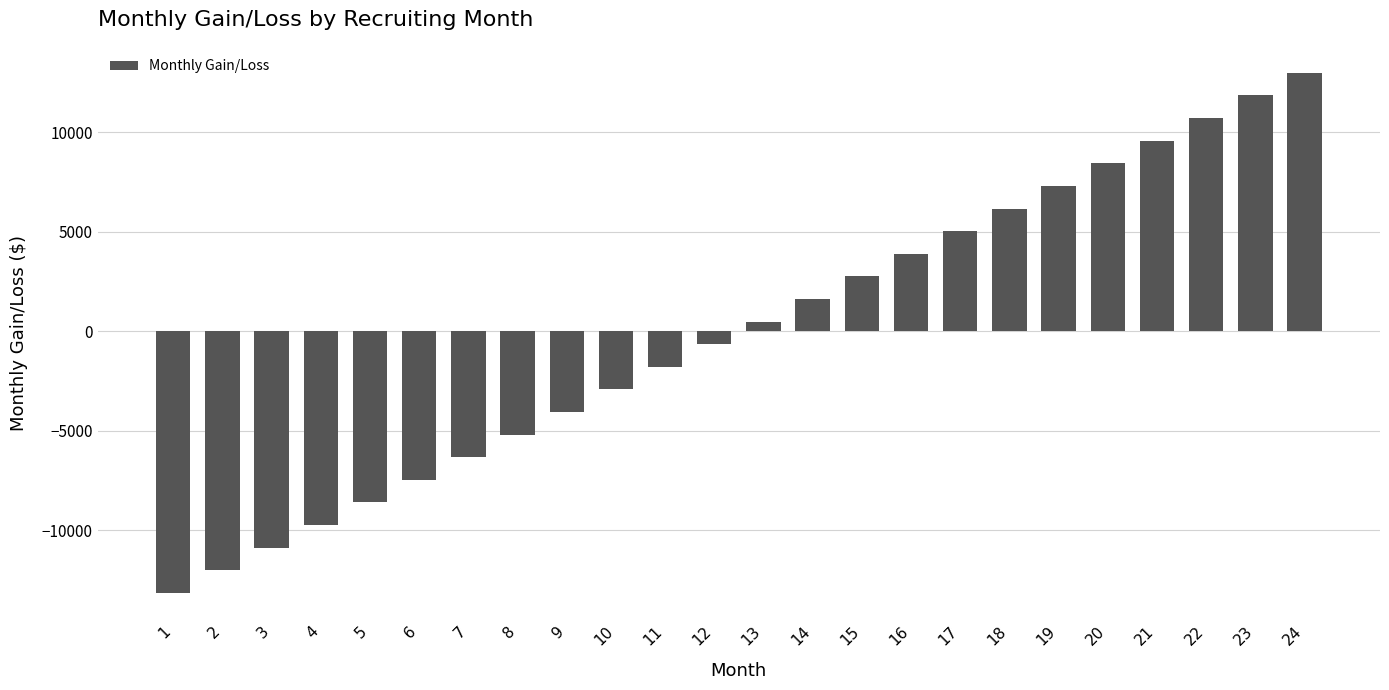

What is the sum of the values at 5 and 14?

-6993